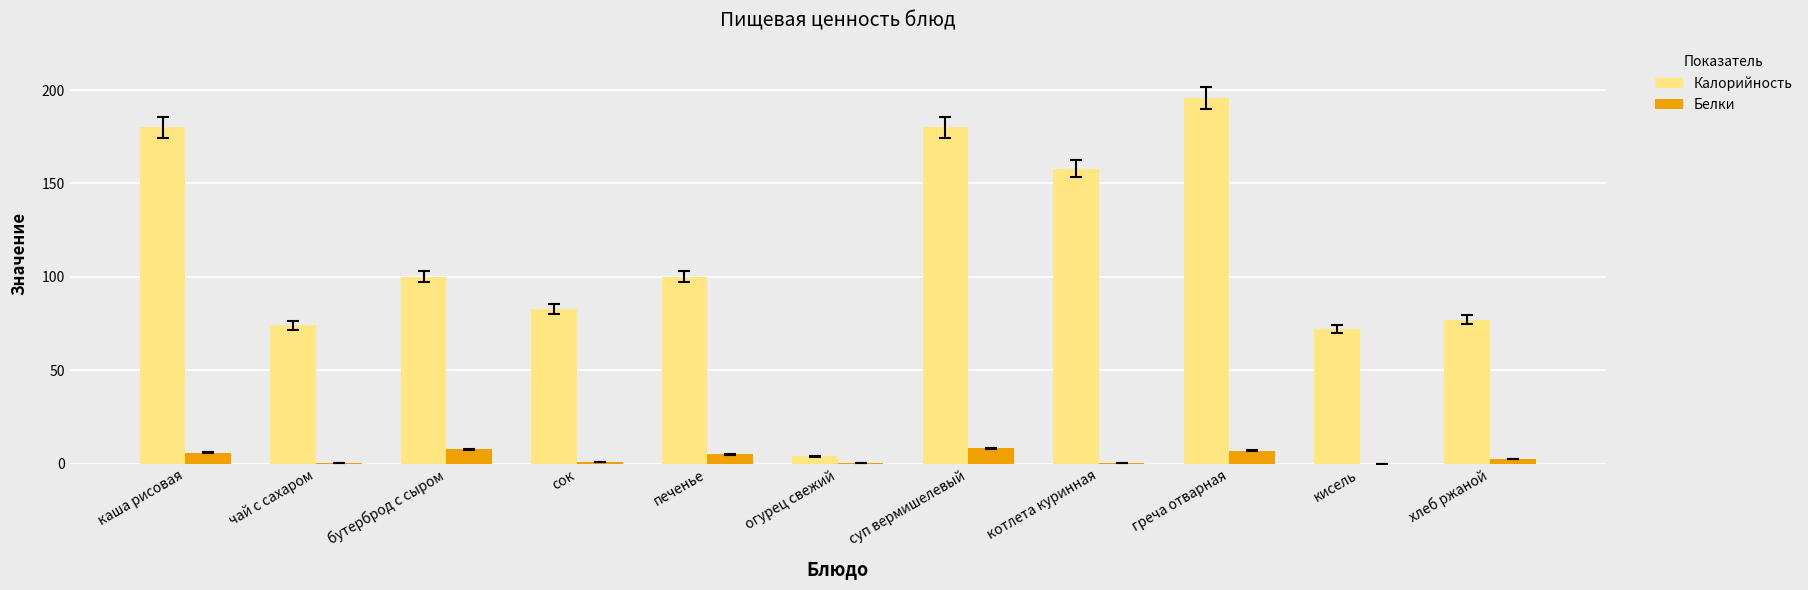

What value does the Белки series have at бутерброд с сыром?

7.6